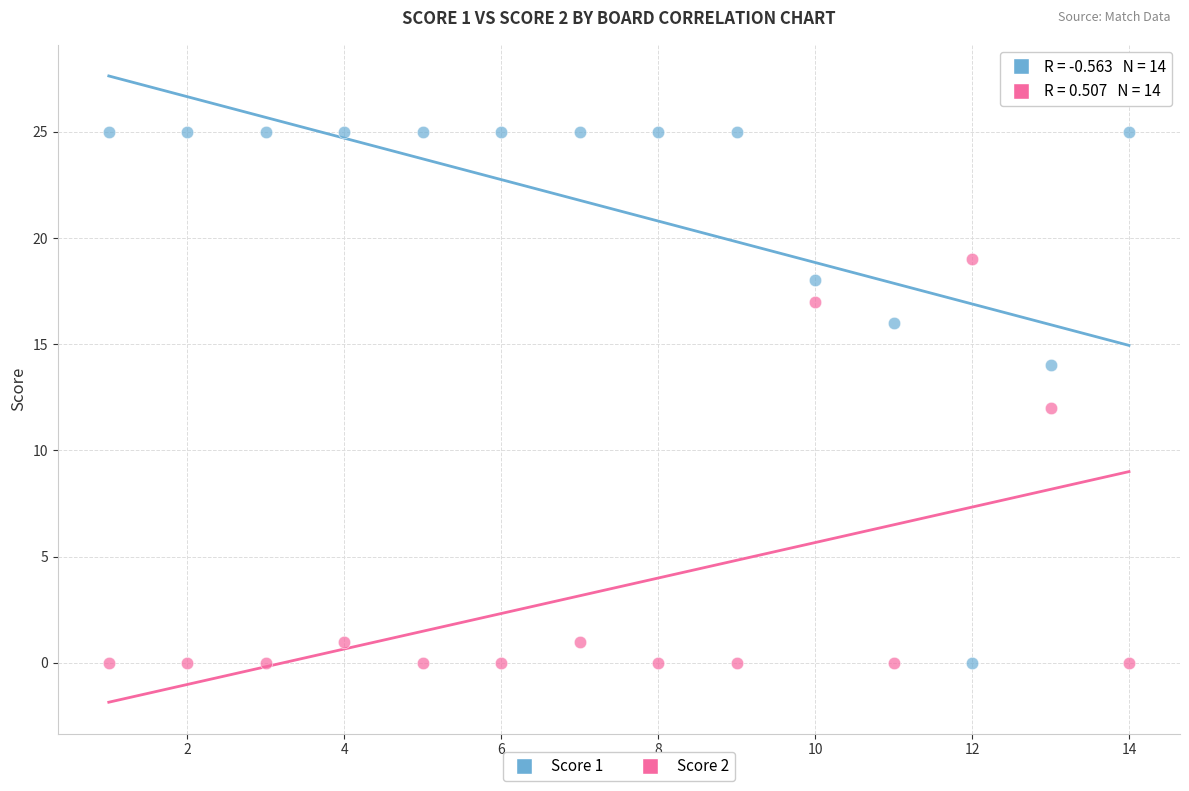

Across all data points, what is the range of X values (max minus min)?

13